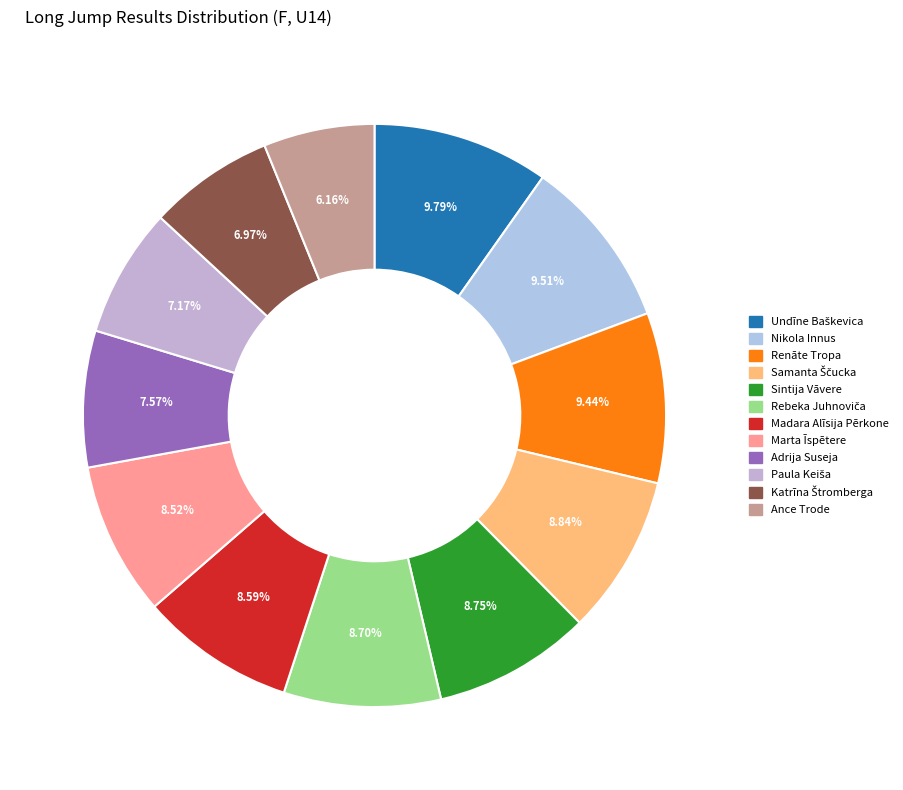

What is the smallest slice in the pie chart?

Ance Trode